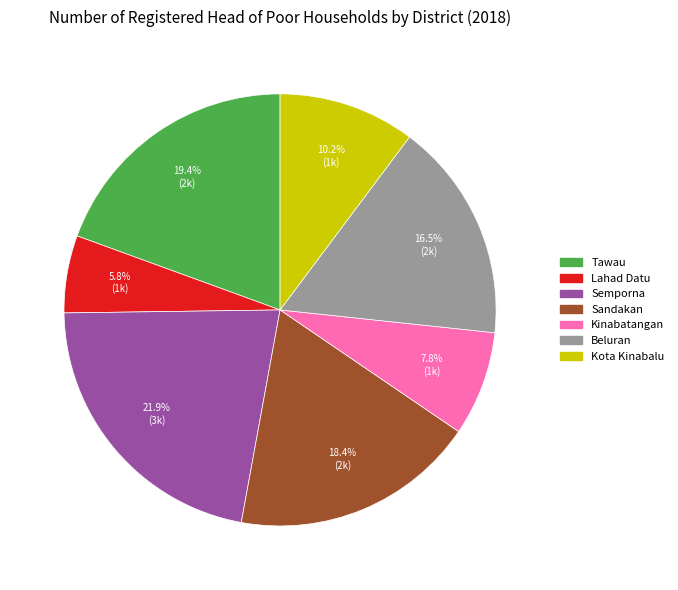

Which slice is the largest?

Semporna